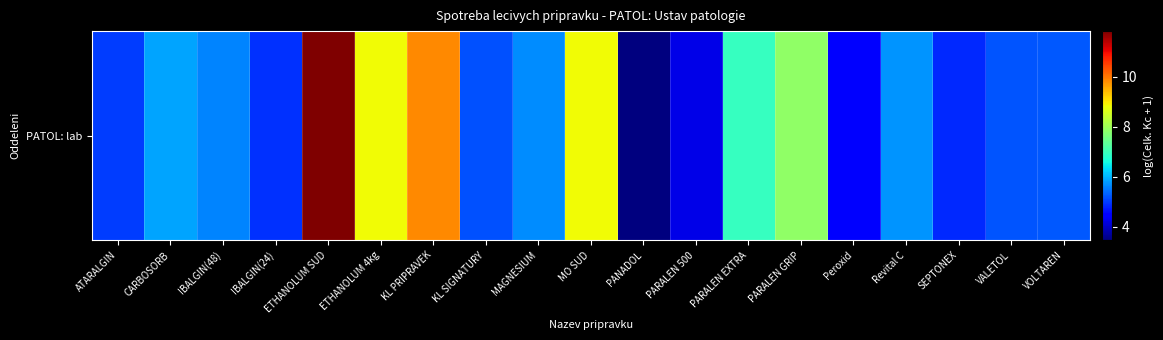

What is the change in value from ATARALGIN to Revital C?

+0.7